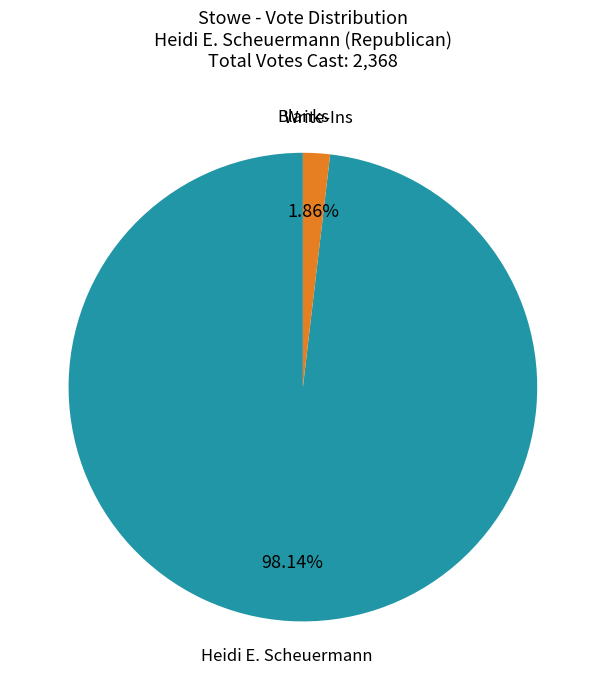

To the nearest percent, what is the difference between the Write-Ins and Heidi E. Scheuermann slice percentages?

96%